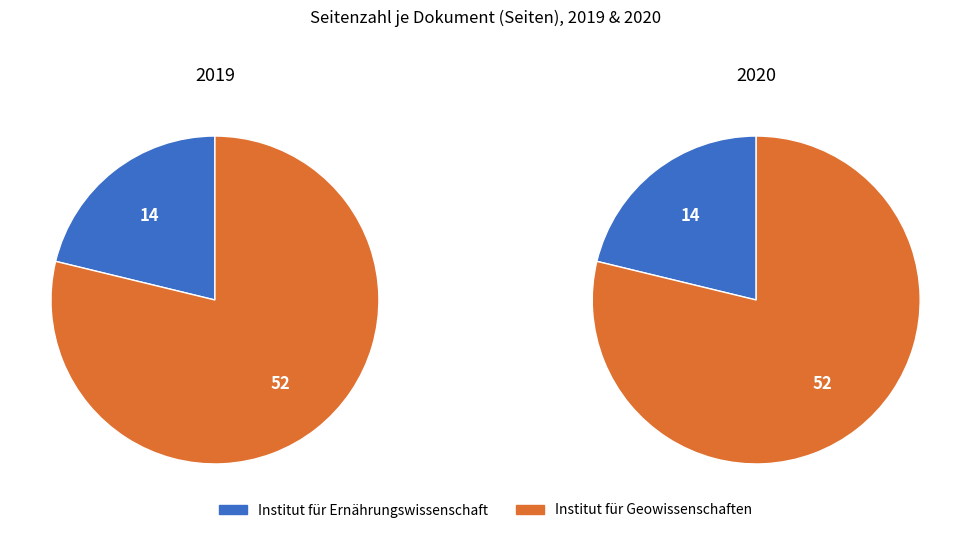

Does Institut für Geowissenschaften represent more than half of the total?

Yes